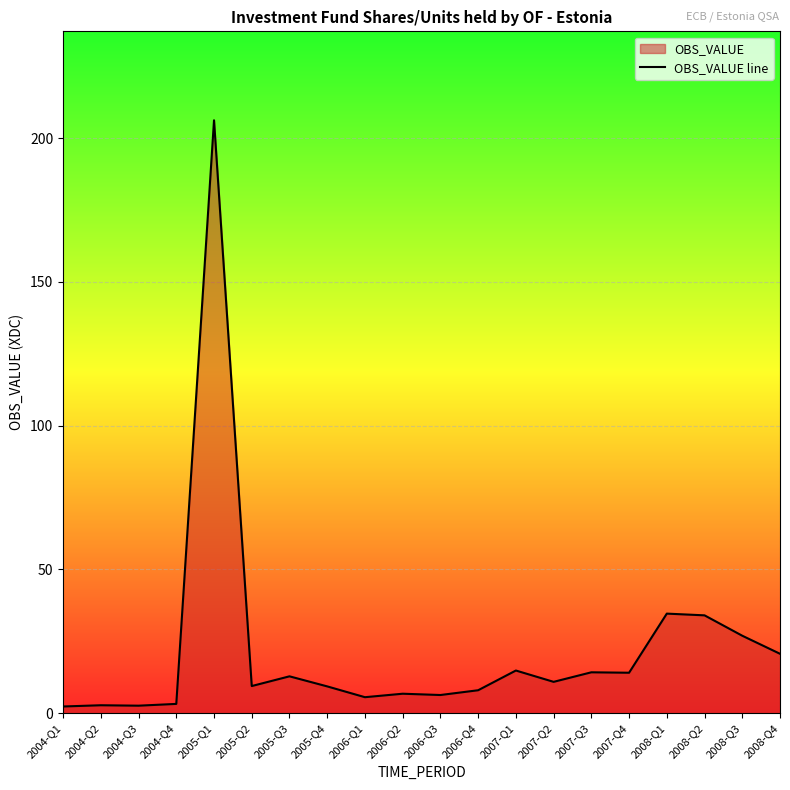

Reading left to right, list all the values displayed in this chart.

2004-Q1=2.4	2004-Q2=2.8	2004-Q3=2.6	2004-Q4=3.2	2005-Q1=206.2	2005-Q2=9.5	2005-Q3=12.8	2005-Q4=9.3	2006-Q1=5.6	2006-Q2=6.8	2006-Q3=6.3	2006-Q4=8.0	2007-Q1=14.9	2007-Q2=10.9	2007-Q3=14.2	2007-Q4=14.1	2008-Q1=34.6	2008-Q2=34.0	2008-Q3=27.0	2008-Q4=20.7